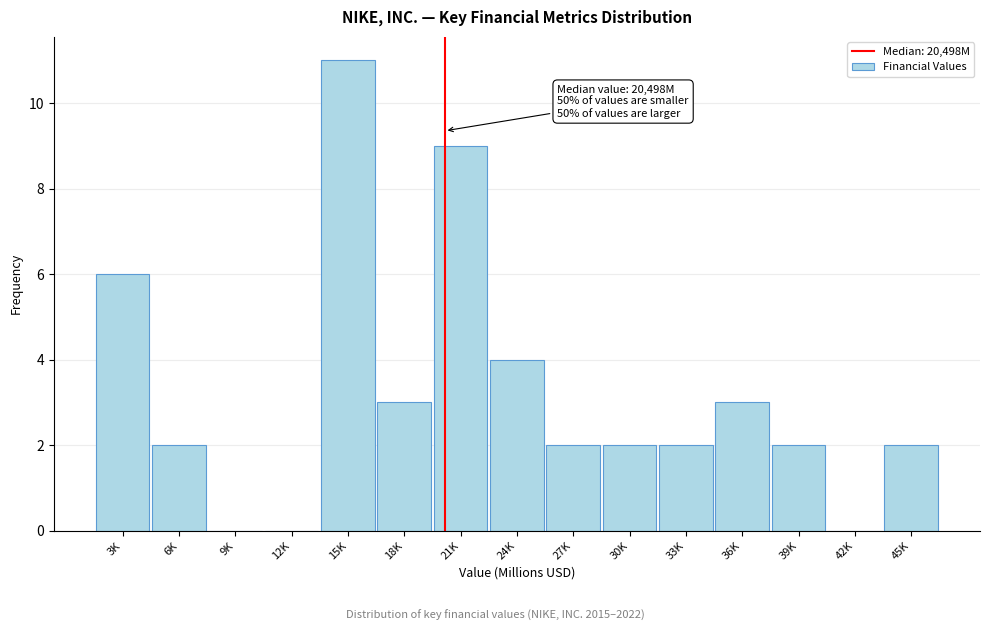

Reading right to left, list all the values displayed in this chart.

45K=2	42K=0	39K=2	36K=3	33K=2	30K=2	27K=2	24K=4	21K=9	18K=3	15K=11	12K=0	9K=0	6K=2	3K=6